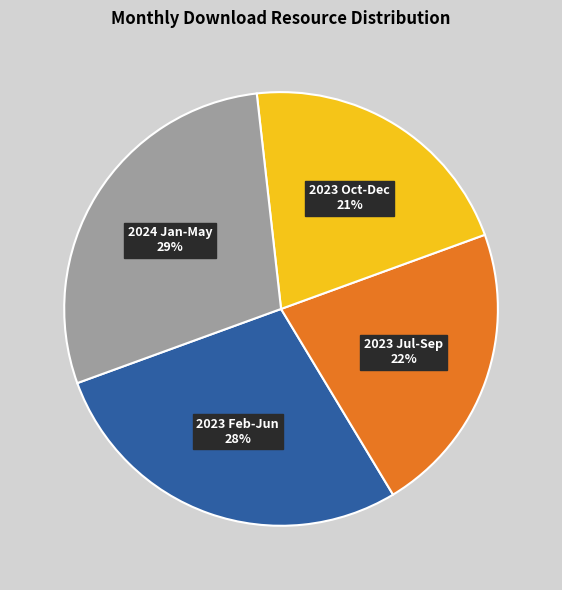

Is there any slice that represents more than half of the pie?

No